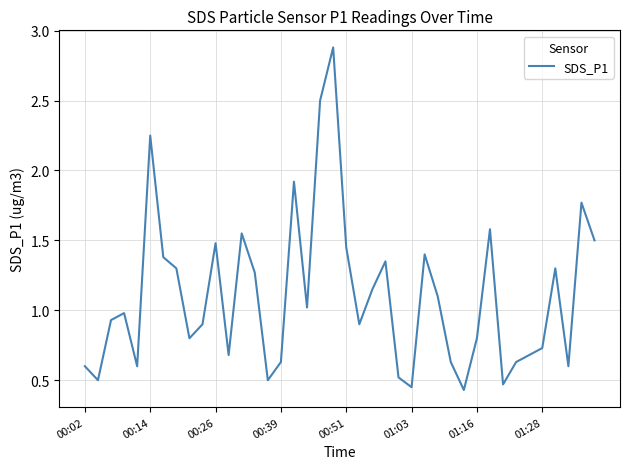

What is the sum of all values?

44.1